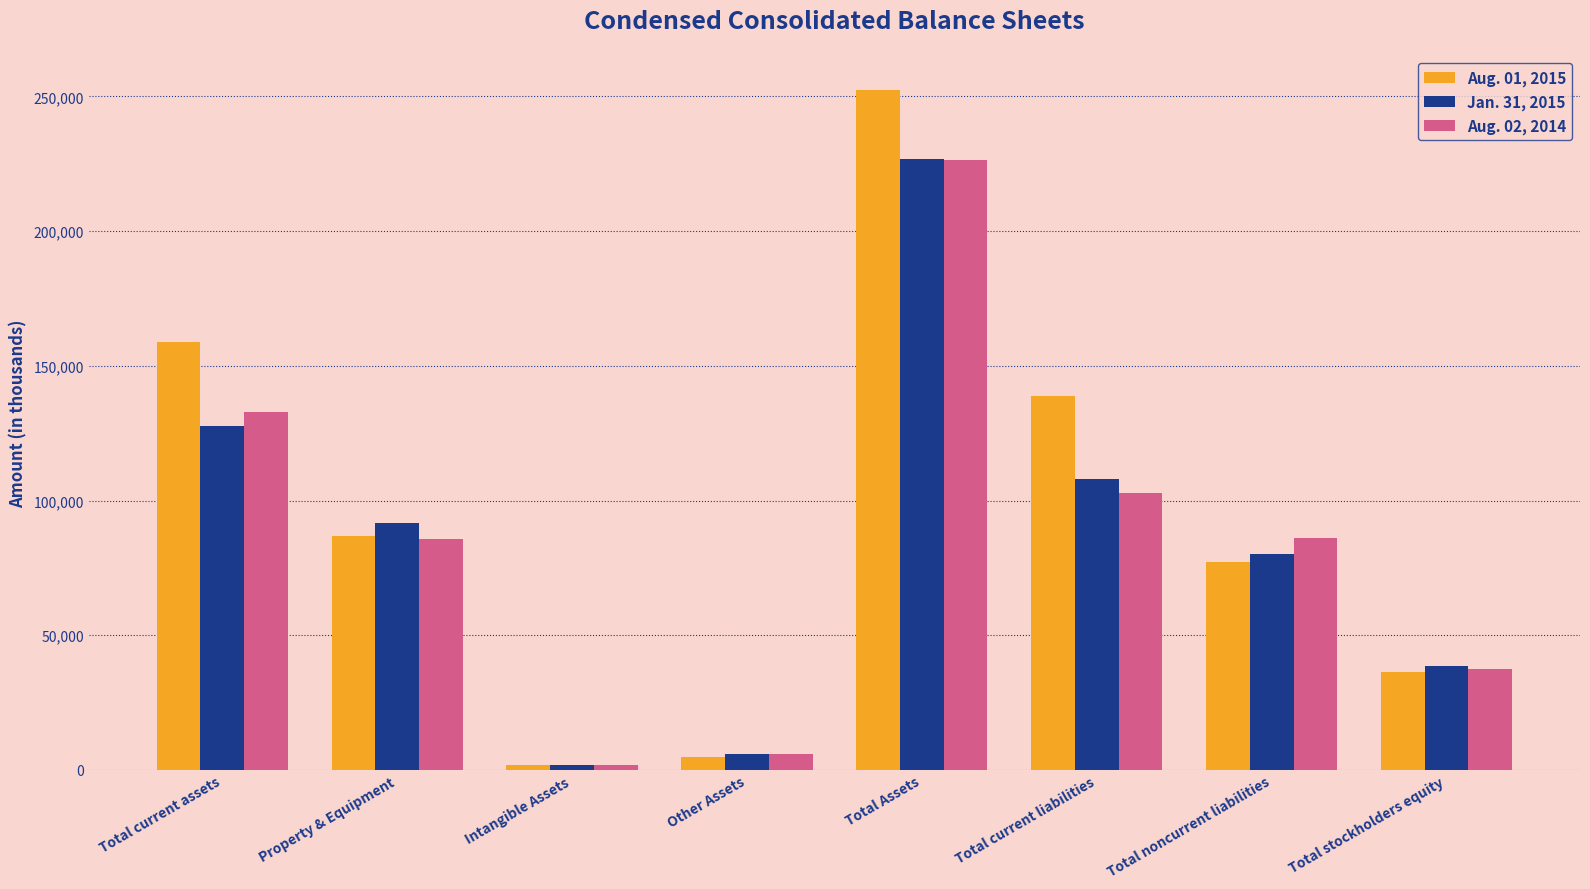

The value of Jan. 31, 2015 at Total noncurrent liabilities is 80225. True or false?

True